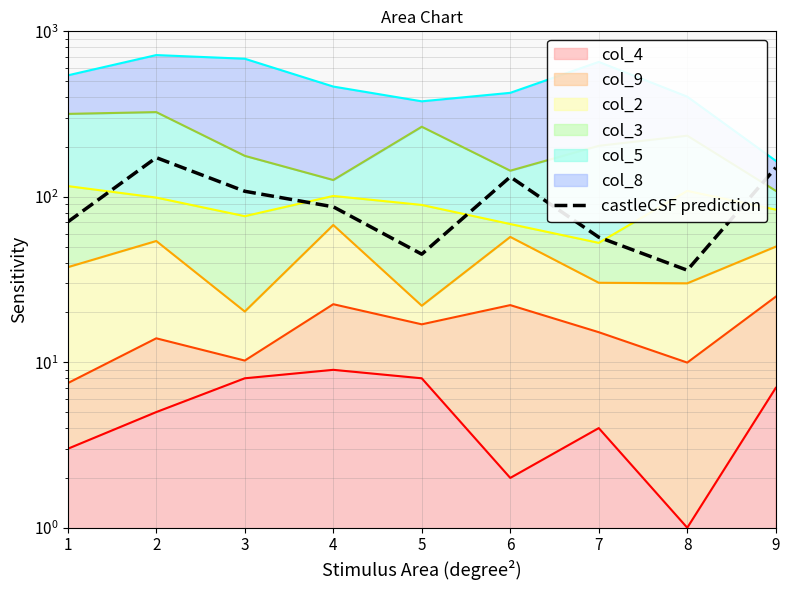

Count the number of values greater than 87.

4